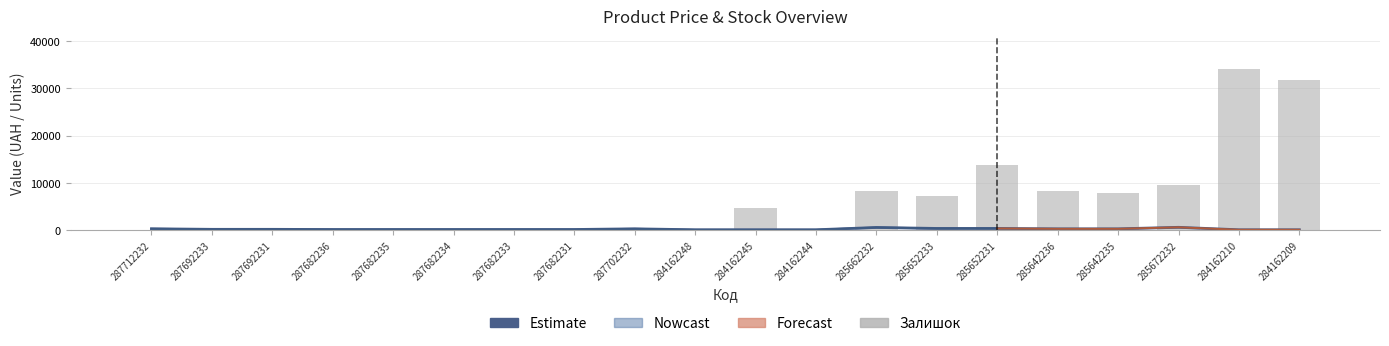

Reading right to left, extract all data points from this chart.

Ціна: 284162209=94.8	284162210=94.8	285672232=614.3	285642235=294.9	285642236=294.9	285652231=375.9	285652233=375.9	285662232=584.3	284162244=94.8	284162245=94.8	284162248=94.8	287702232=297.5	287682231=151.2	287682233=151.2	287682234=151.2	287682235=151.2	287682236=151.2	287692231=188.0	287692233=188.0	287712232=307.2
Залишок: 284162209=31800.0	284162210=34200.0	285672232=9600.0	285642235=7800.0	285642236=8400.0	285652231=13800.0	285652233=7200.0	285662232=8400.0	284162244=0.0	284162245=4800.0	284162248=0.0	287702232=0.0	287682231=0.0	287682233=0.0	287682234=0.0	287682235=0.0	287682236=0.0	287692231=0.0	287692233=0.0	287712232=0.0